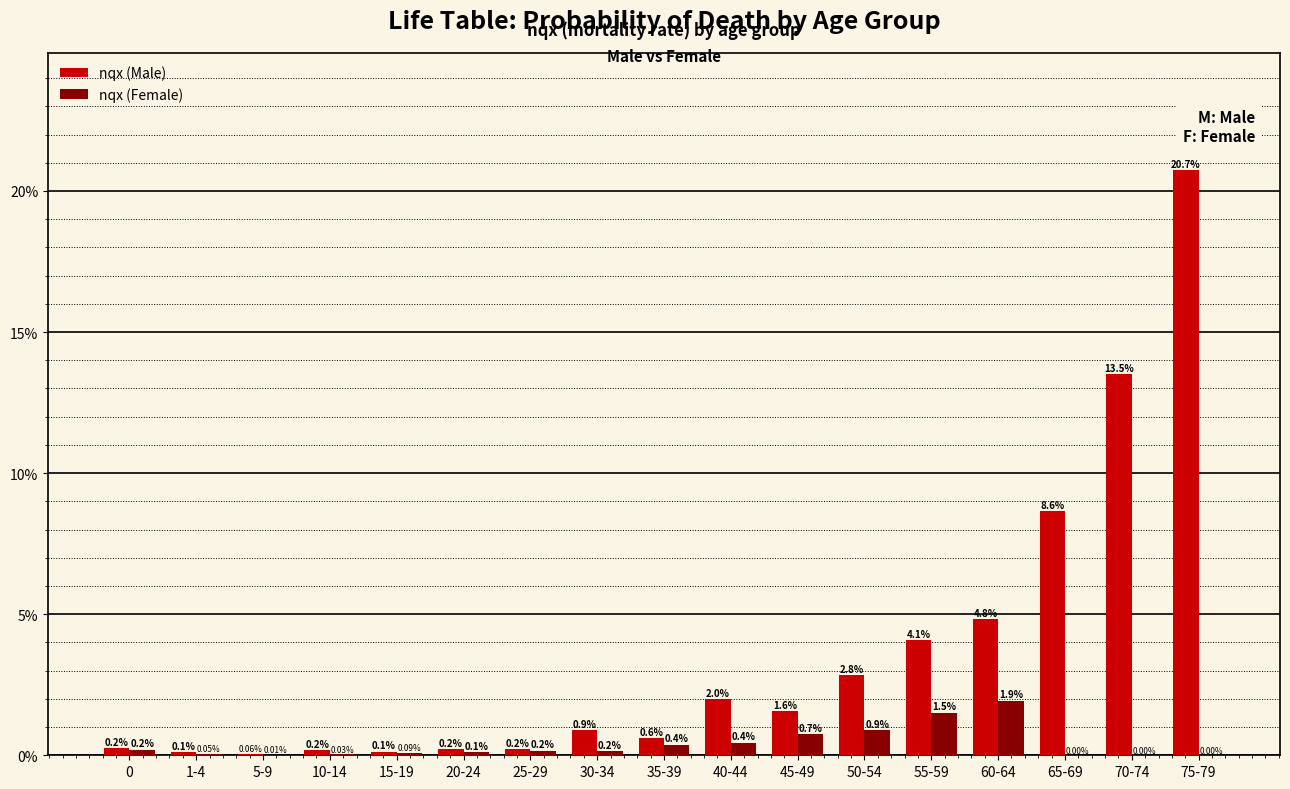

Between 10-14 and 65-69, which series saw the biggest shift?

nqx (Male)